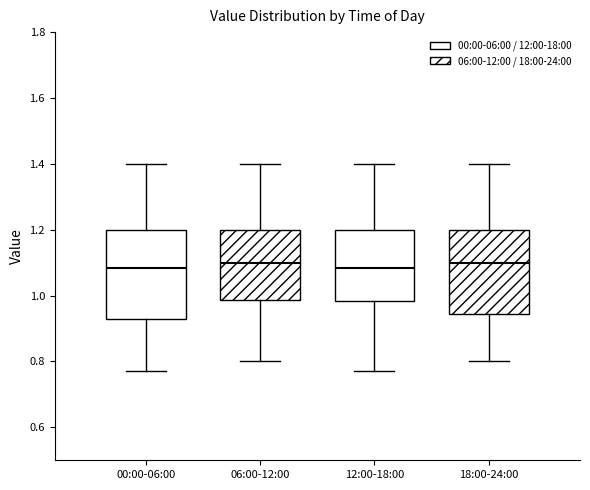

Reading left to right, read every box against the y-axis: the position of its median line, the range the box covers, and the ends of its whiskers. The values are not printed on the chart, so give them approximately, as read against the axis.

00:00-06:00: median 1.08, box 0.94 to 1.20, whiskers 0.78 to 1.40
06:00-12:00: median 1.10, box 0.98 to 1.20, whiskers 0.80 to 1.40
12:00-18:00: median 1.08, box 0.98 to 1.20, whiskers 0.78 to 1.40
18:00-24:00: median 1.10, box 0.94 to 1.20, whiskers 0.80 to 1.40